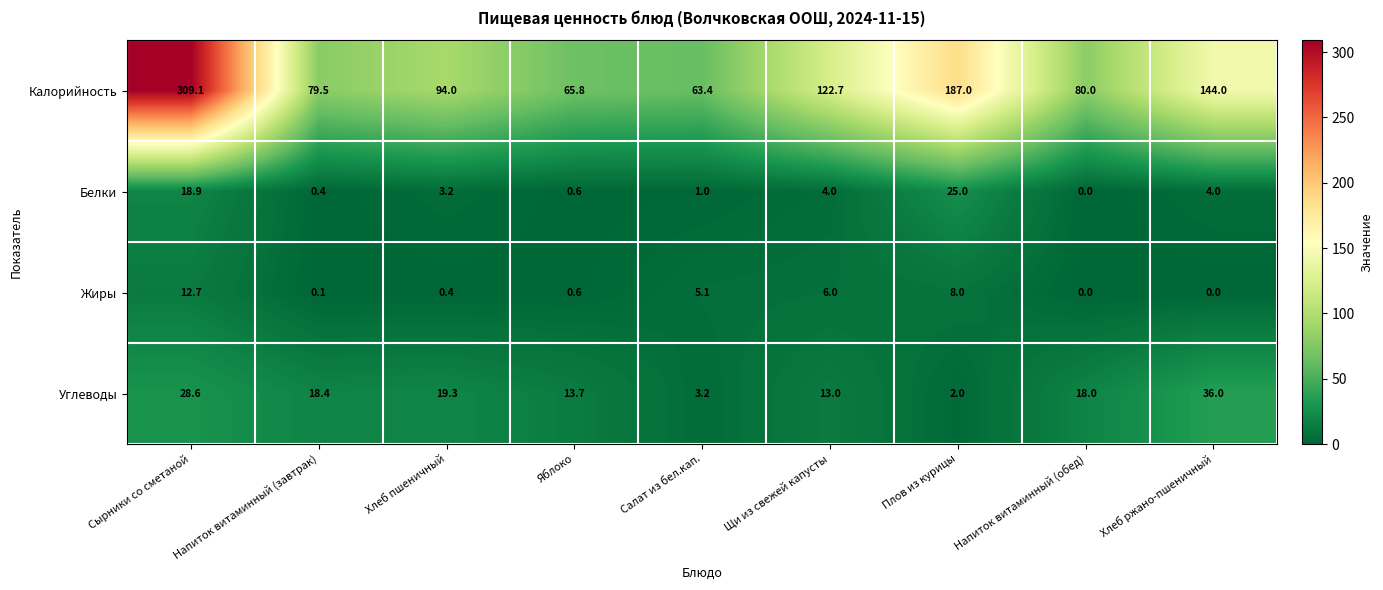

Which series has the largest total across all categories?

Калорийность